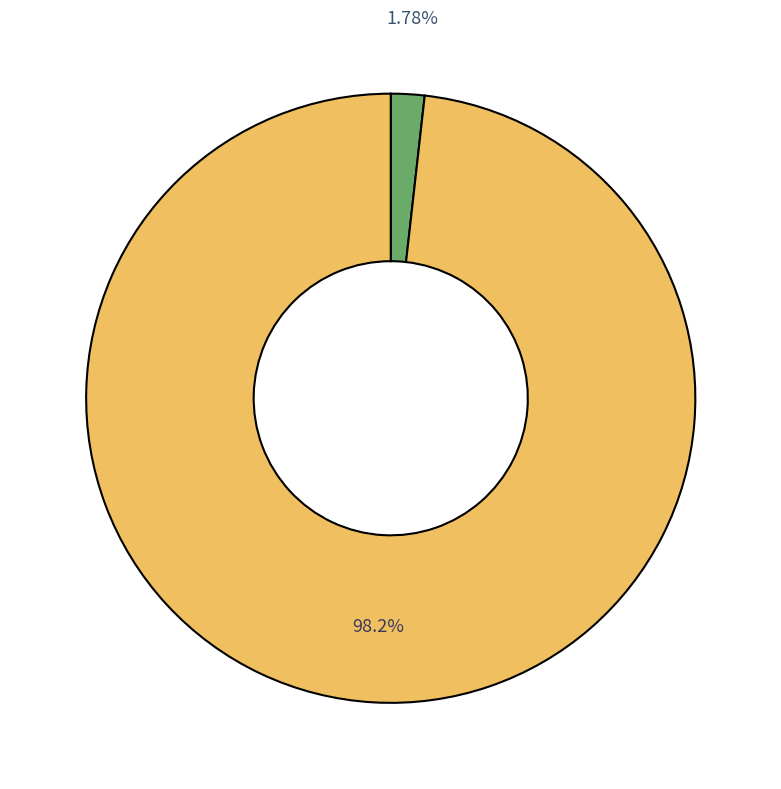

Is there a majority slice in this chart?

Yes